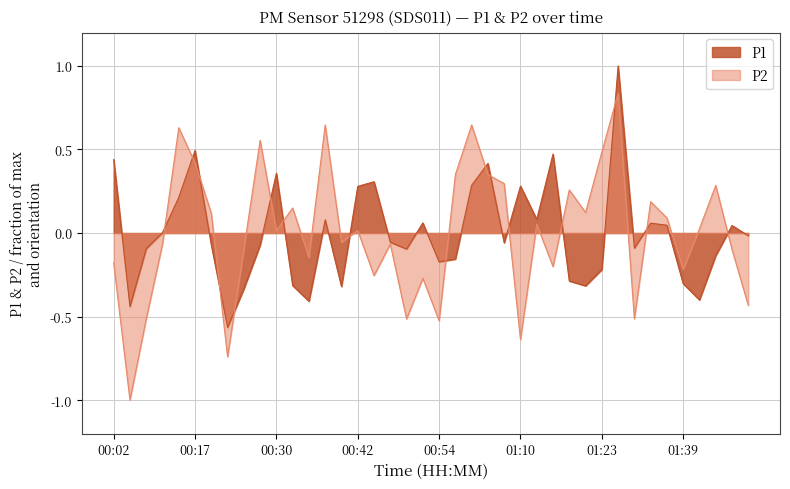

Reading right to left, list all the values displayed in this chart.

P1: -0.0	0.0	-0.1	-0.4	-0.3	0.0	0.1	-0.1	1.0	-0.2	-0.3	-0.3	0.5	0.1	0.3	-0.1	0.4	0.3	-0.2	-0.2	0.1	-0.1	-0.1	0.3	0.3	-0.3	0.1	-0.4	-0.3	0.4	-0.1	-0.3	-0.6	-0.1	0.5	0.2	0.0	-0.1	-0.4	0.4
P2: -0.4	-0.1	0.3	0.0	-0.2	0.1	0.2	-0.5	0.8	0.5	0.1	0.3	-0.2	0.1	-0.6	0.3	0.3	0.6	0.3	-0.5	-0.3	-0.5	-0.1	-0.3	0.0	-0.1	0.6	-0.1	0.1	0.0	0.6	-0.1	-0.7	0.1	0.4	0.6	-0.1	-0.5	-1.0	-0.2